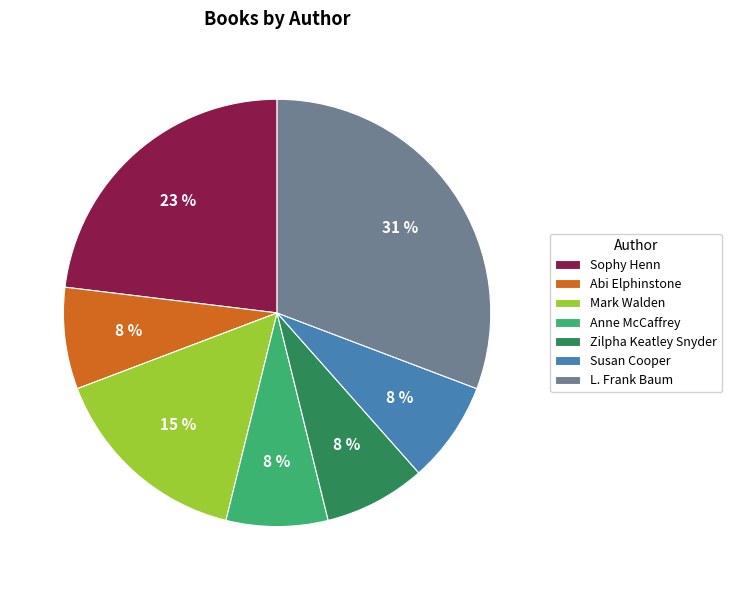

What is the largest slice in the pie chart?

L. Frank Baum